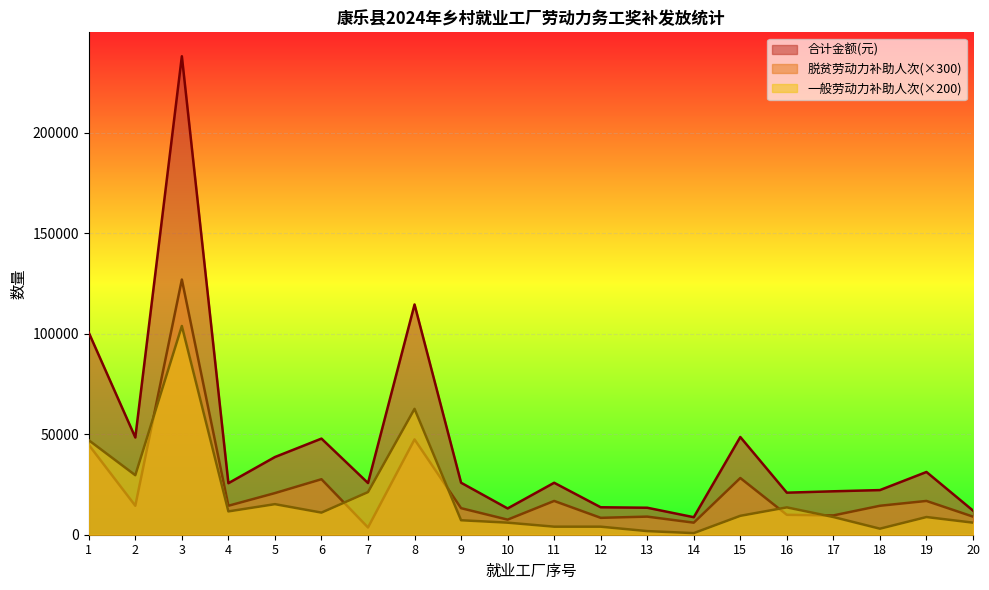

Which label corresponds to the smallest value in the chart?

14